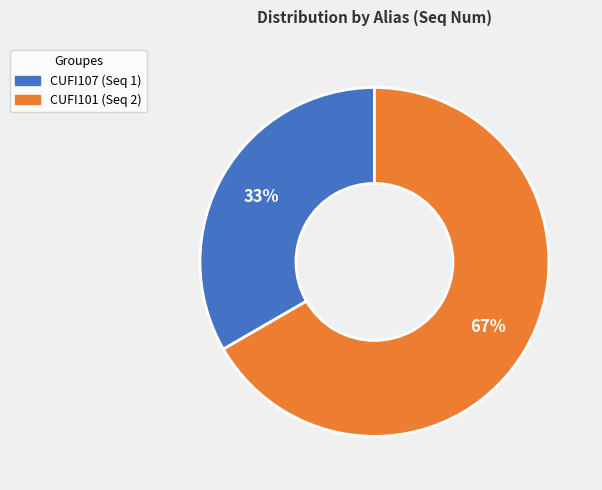

Rank the categories by value from lowest to highest.

CUFI107, CUFI101